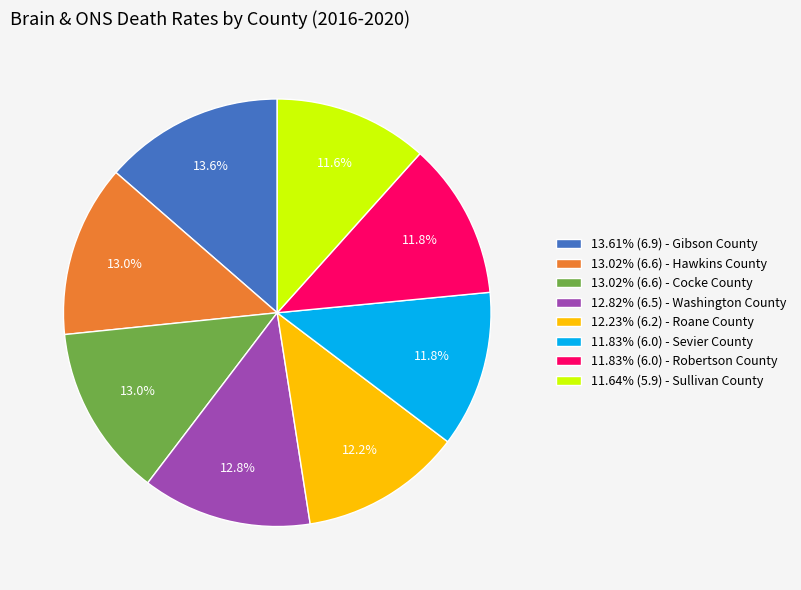

Does any single category account for the majority?

No